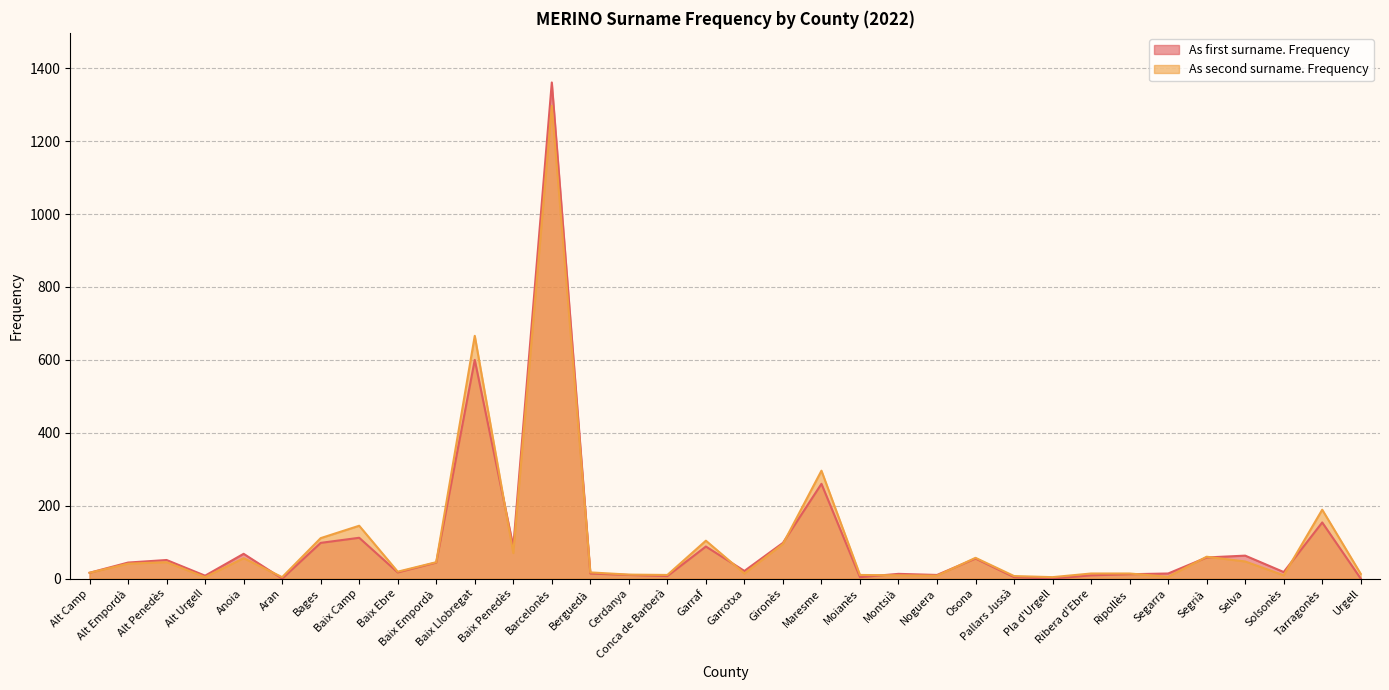

What position from the right is Garraf?

18